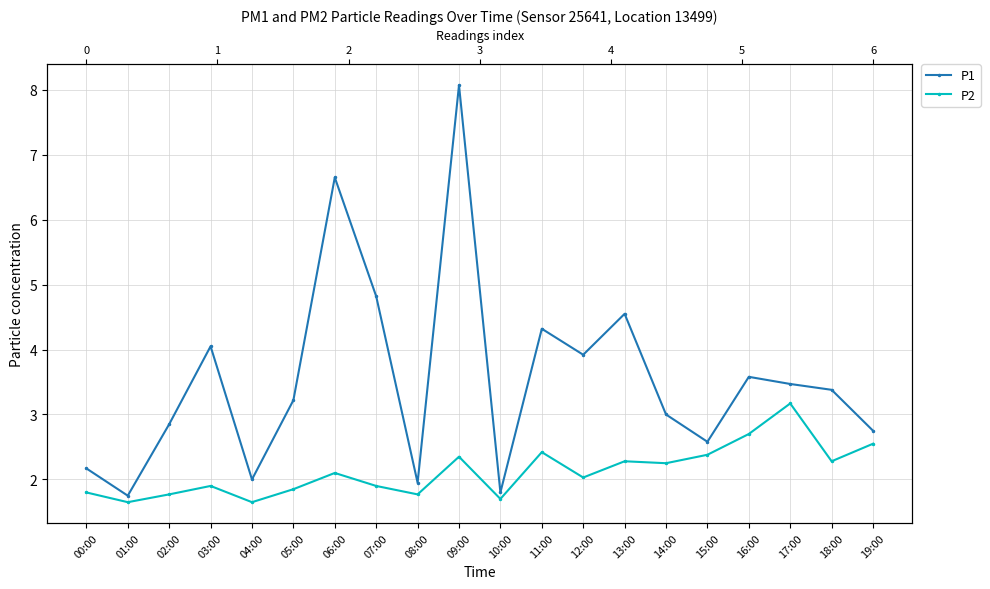

True or false: P1 and P2 intersect in this chart.

False